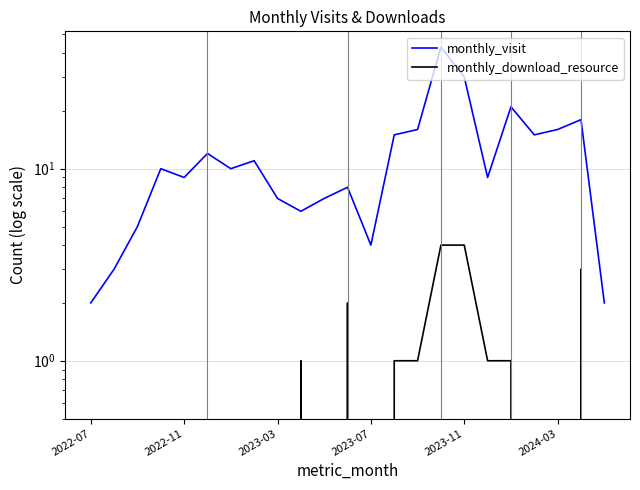

True or false: monthly_download_resource and monthly_visit intersect in this chart.

False